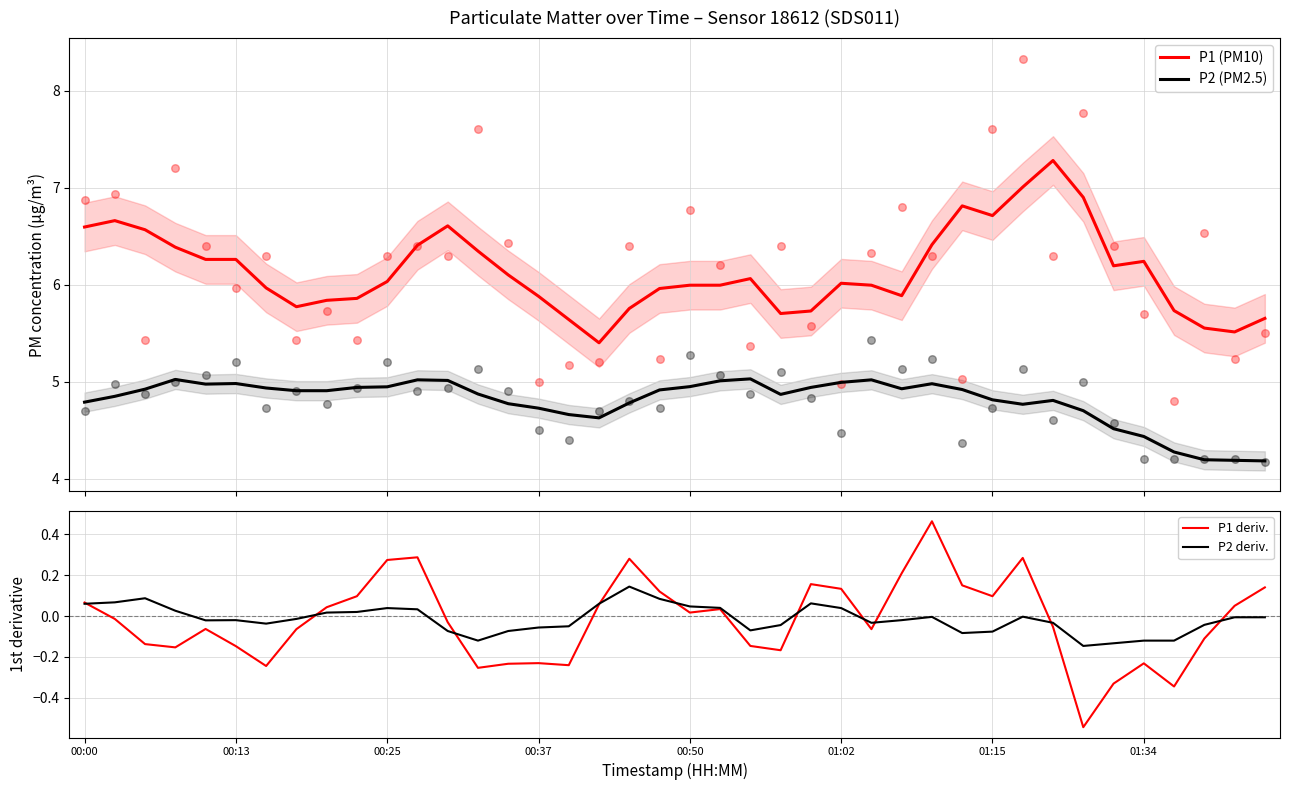

Which series reaches the maximum Y coordinate?

P1 (PM10)